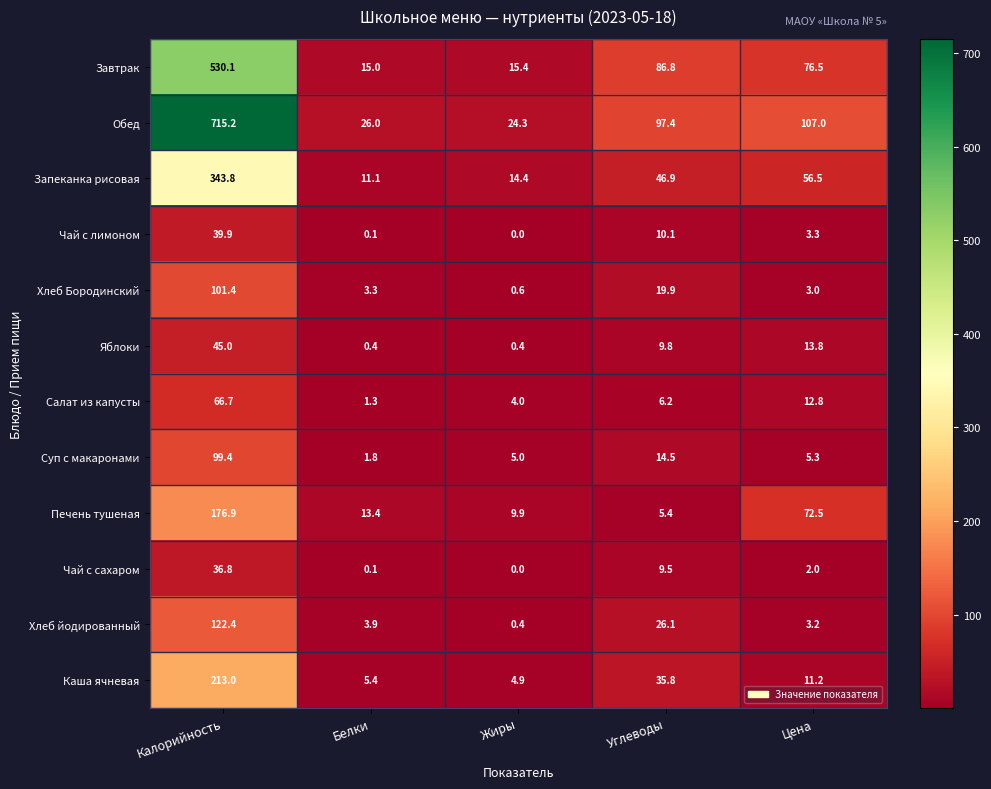

List the series in order of their peak value, lowest first.

Чай с сахаром, Чай с лимоном, Яблоки, Салат из капусты, Суп с макаронами, Хлеб Бородинский, Хлеб йодированный, Печень тушеная, Каша ячневая, Запеканка рисовая, Завтрак, Обед